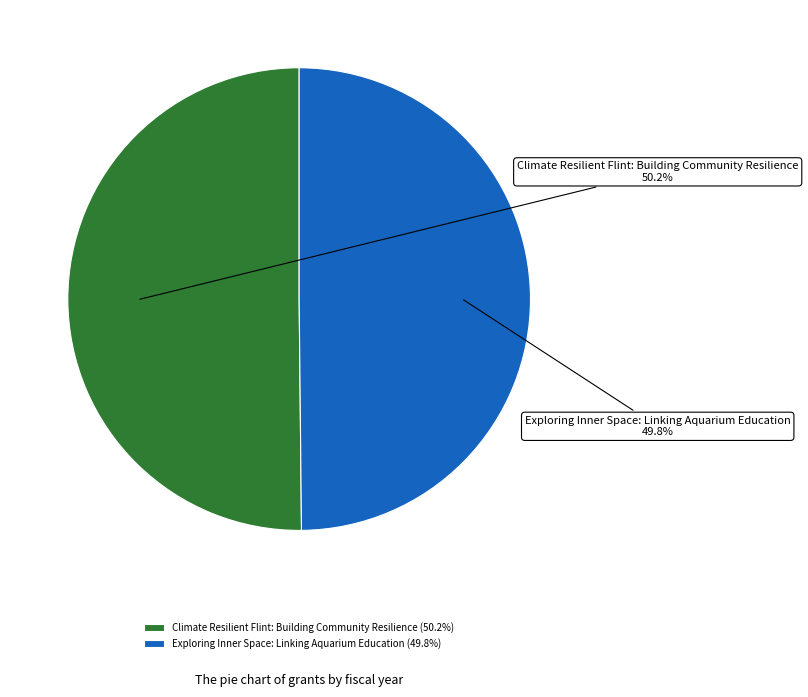

Approximately how many times larger is the value at Exploring Inner Space: Linking Aquarium Education compared to Climate Resilient Flint: Building Community Resilience?

1.0